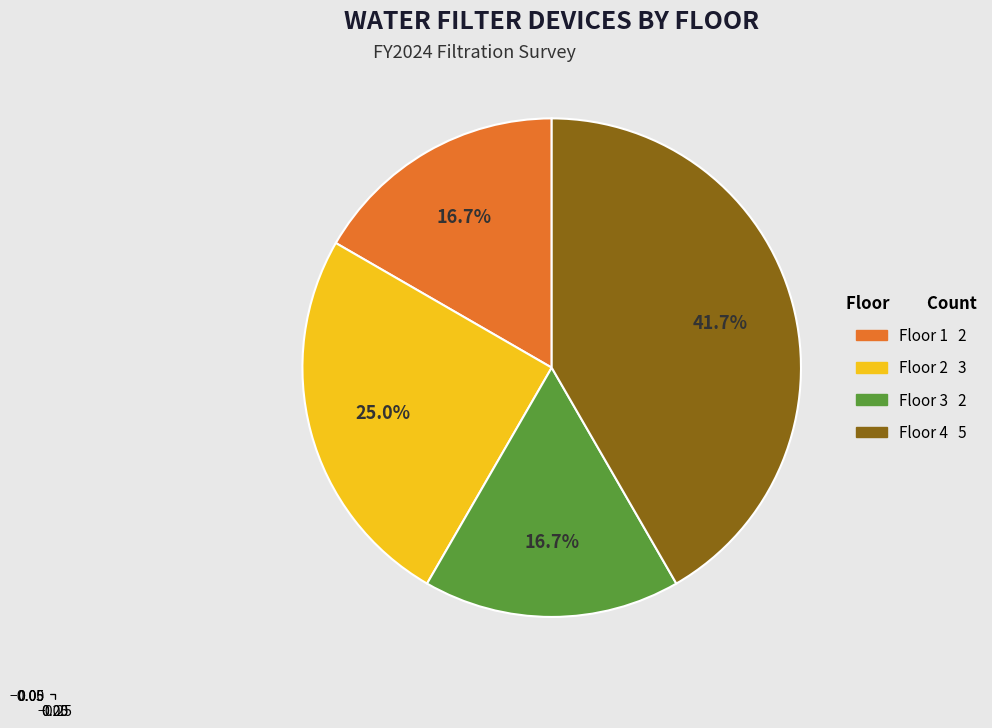

The Floor 3 slice represents 2% of the pie. True or false?

False